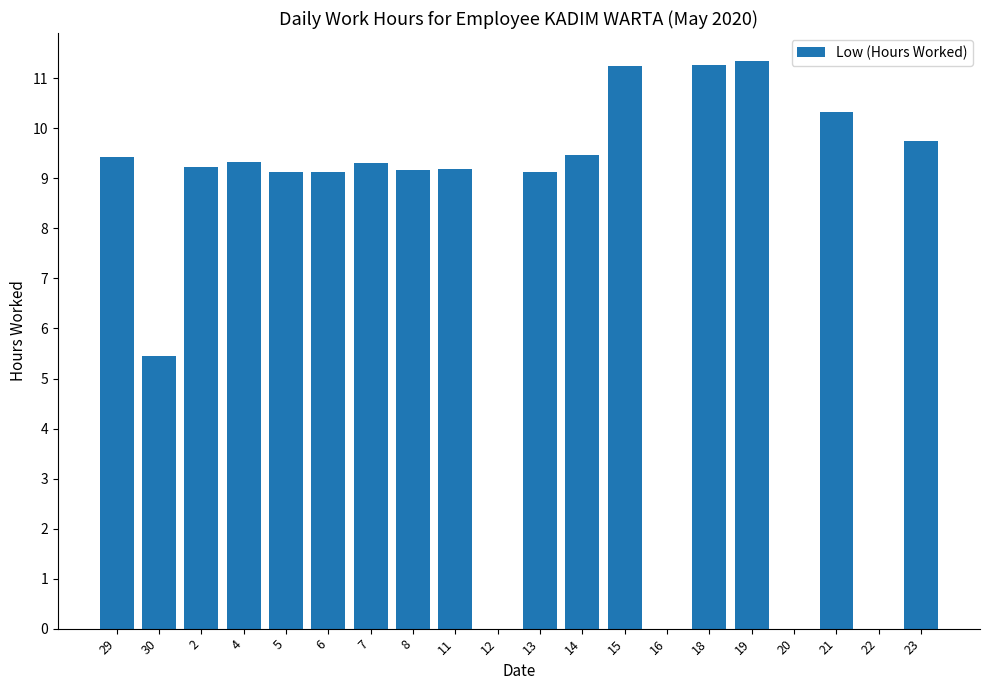

What is the greatest value displayed?

11.3